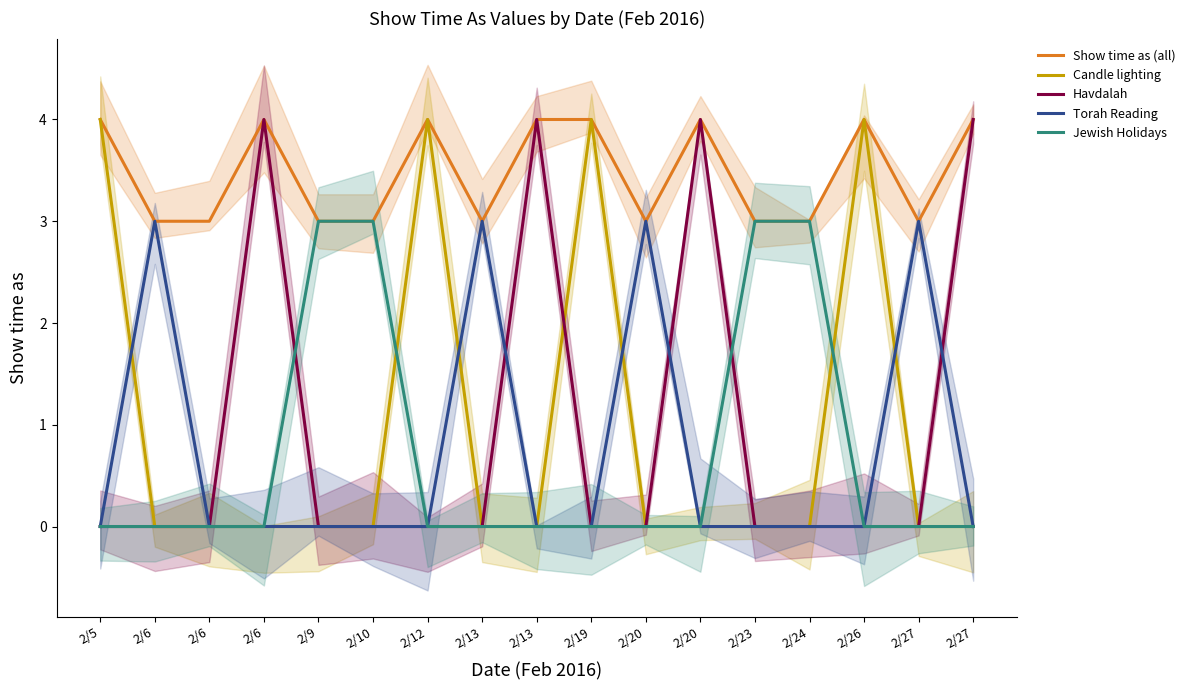

Reading left to right, what are all the values shown in this chart?

Show time as (all): 2/5=4	2/6=3	2/6=3	2/6=4	2/9=3	2/10=3	2/12=4	2/13=3	2/13=4	2/19=4	2/20=3	2/20=4	2/23=3	2/24=3	2/26=4	2/27=3	2/27=4
Candle lighting: 2/5=4	2/6=0	2/6=0	2/6=0	2/9=0	2/10=0	2/12=4	2/13=0	2/13=0	2/19=4	2/20=0	2/20=0	2/23=0	2/24=0	2/26=4	2/27=0	2/27=0
Havdalah: 2/5=0	2/6=0	2/6=0	2/6=4	2/9=0	2/10=0	2/12=0	2/13=0	2/13=4	2/19=0	2/20=0	2/20=4	2/23=0	2/24=0	2/26=0	2/27=0	2/27=4
Torah Reading: 2/5=0	2/6=3	2/6=0	2/6=0	2/9=0	2/10=0	2/12=0	2/13=3	2/13=0	2/19=0	2/20=3	2/20=0	2/23=0	2/24=0	2/26=0	2/27=3	2/27=0
Jewish Holidays: 2/5=0	2/6=0	2/6=0	2/6=0	2/9=3	2/10=3	2/12=0	2/13=0	2/13=0	2/19=0	2/20=0	2/20=0	2/23=3	2/24=3	2/26=0	2/27=0	2/27=0